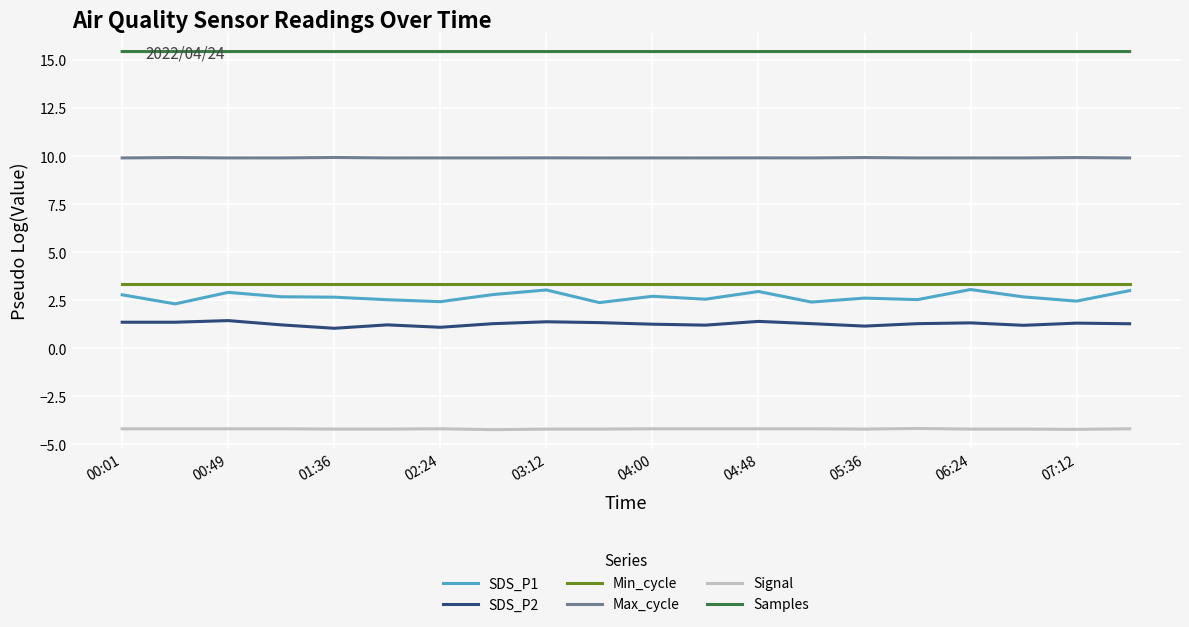

Which series has the largest total across all categories?

Samples